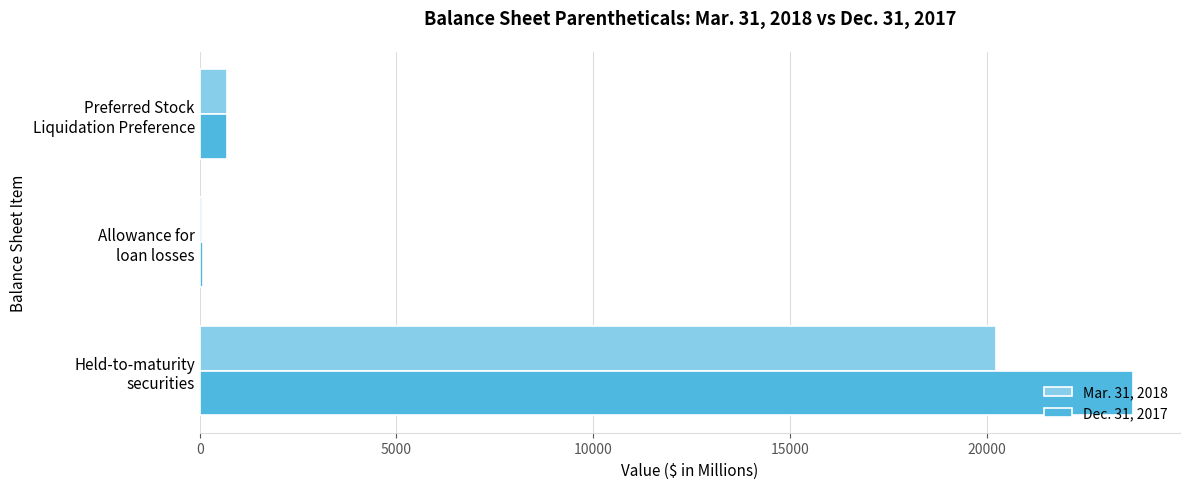

What are all the series names shown in the legend?

Mar. 31, 2018, Dec. 31, 2017